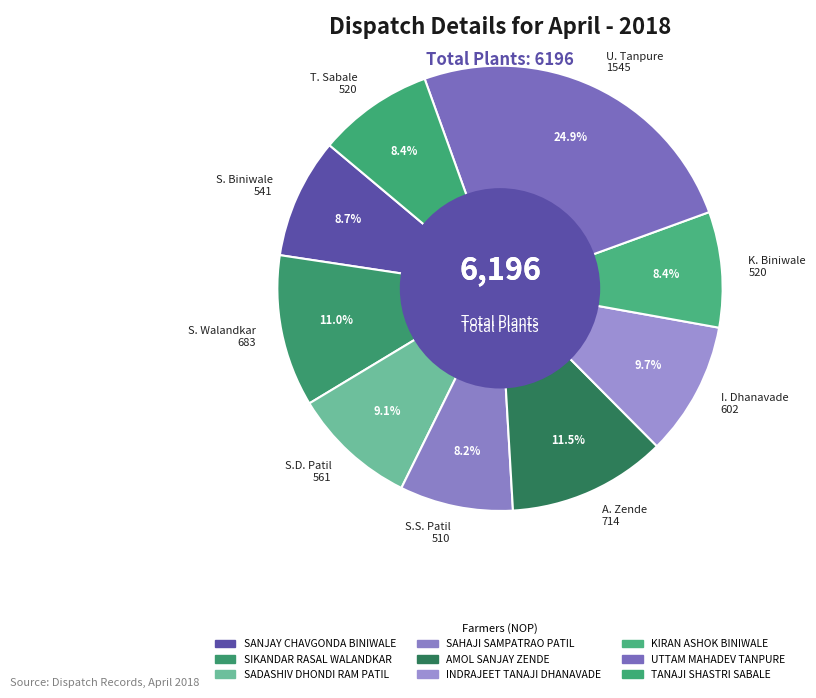

How many slices are in this pie chart?

9